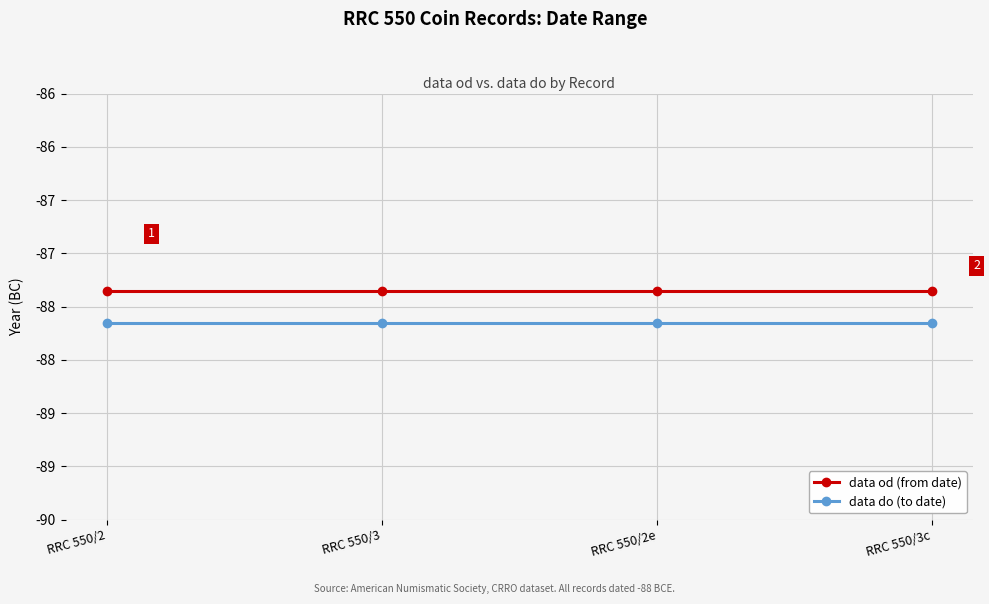

Between RRC 550/2e and RRC 550/2, which is larger?

RRC 550/2e